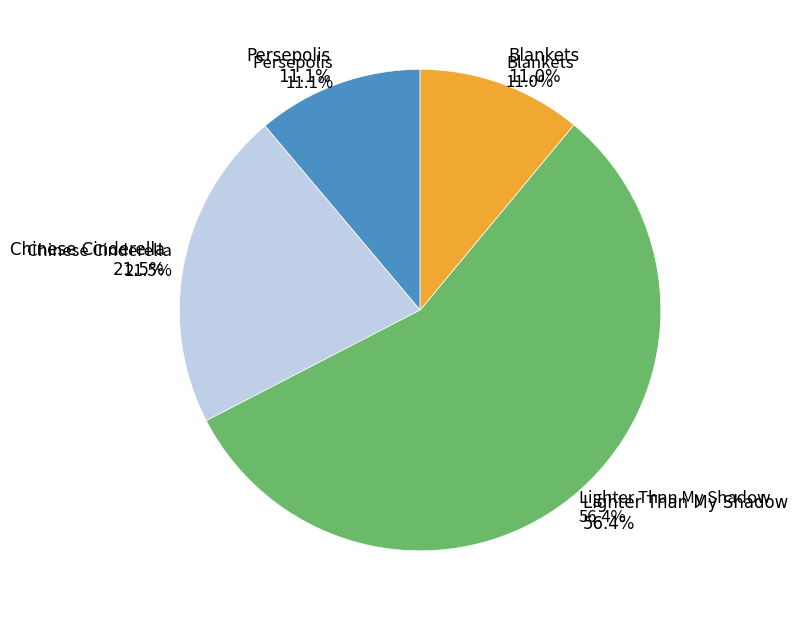

Does Chinese Cinderella represent more than half of the total?

No